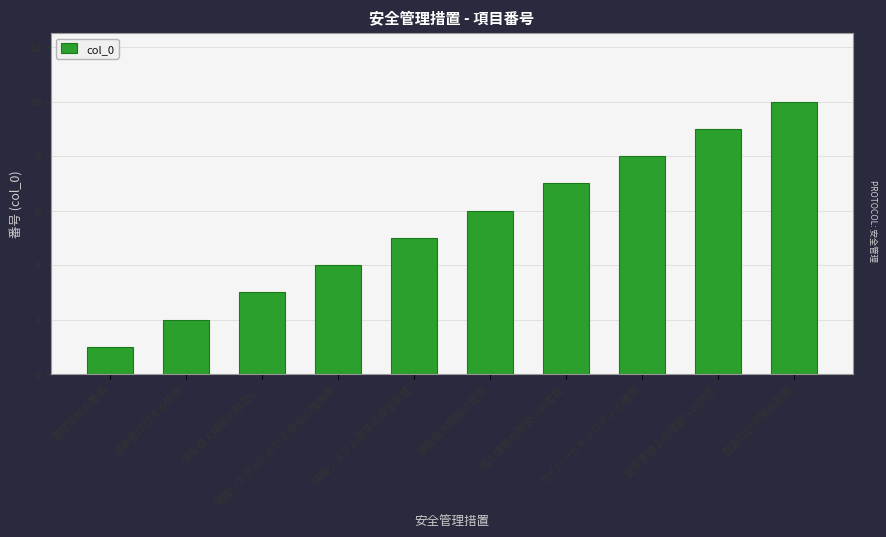

What is the label of the 4th bar from the right?

個人情報の取扱いの委託